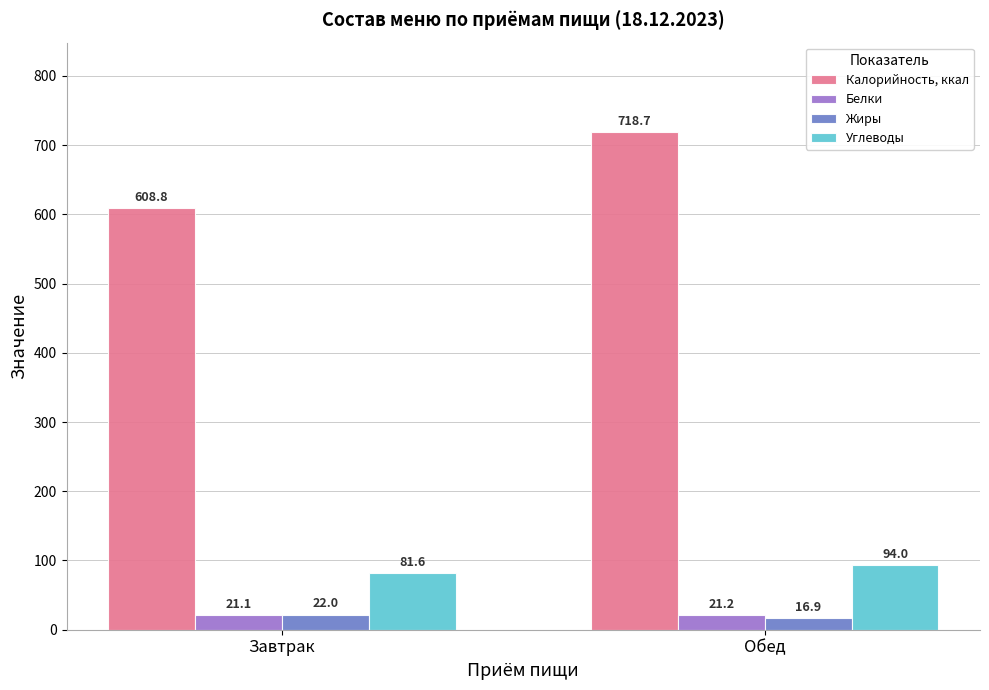

Rank the categories by Калорийность, ккал value from lowest to highest.

Завтрак, Обед